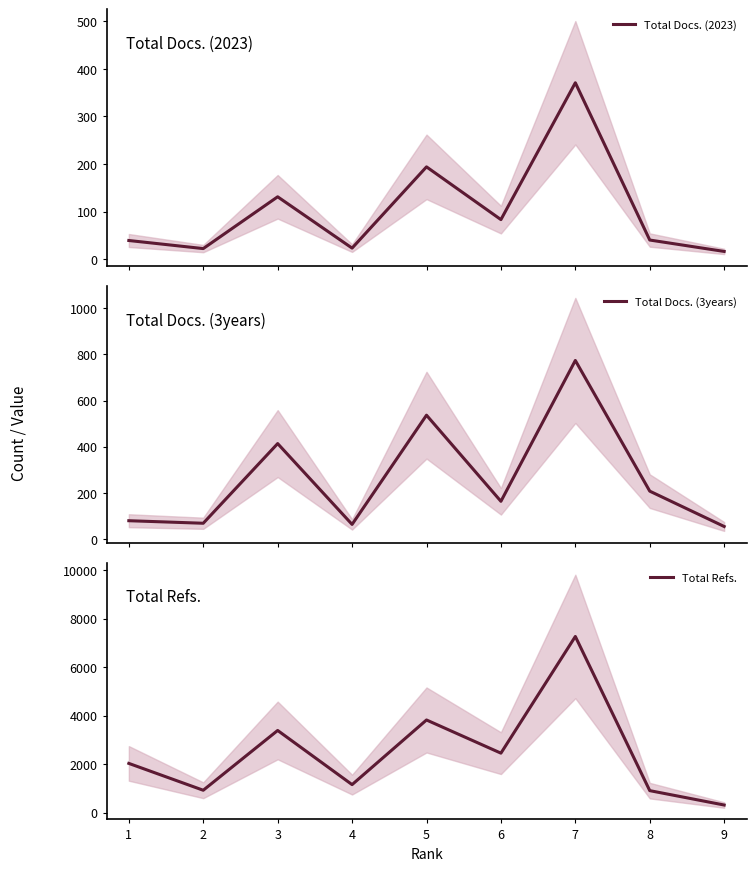

At which label is Total Refs. closest to 3794?

5